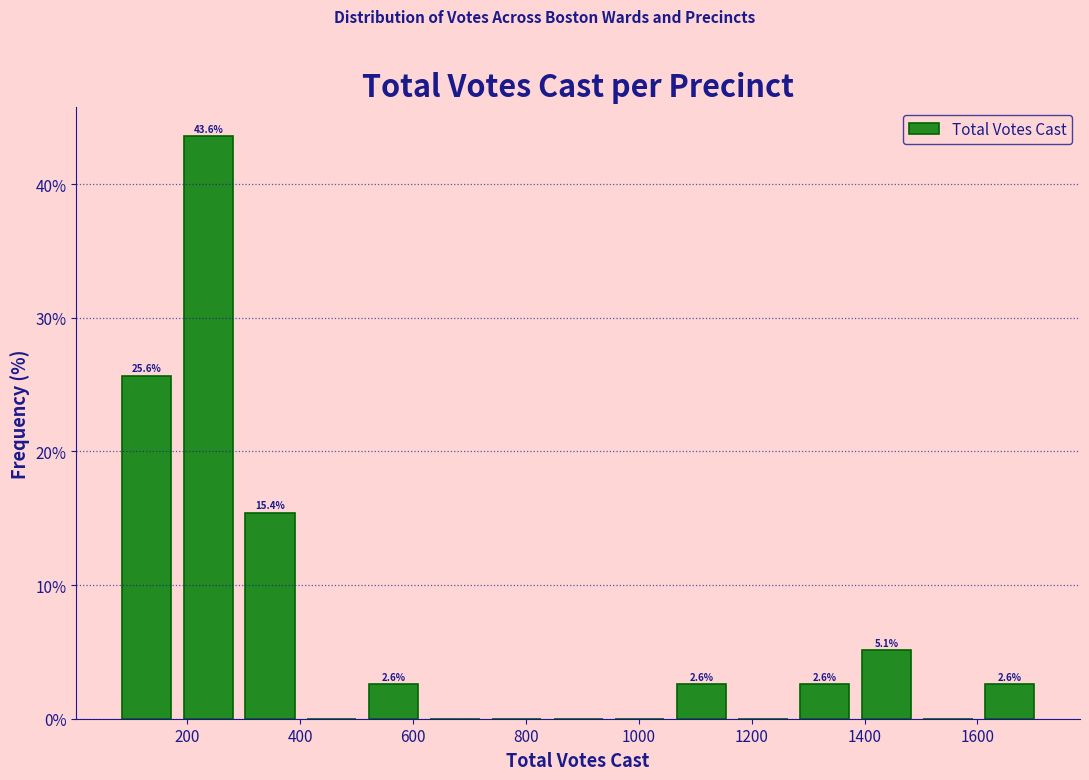

Over which range of the x-axis is the bar tallest?

180 to 300